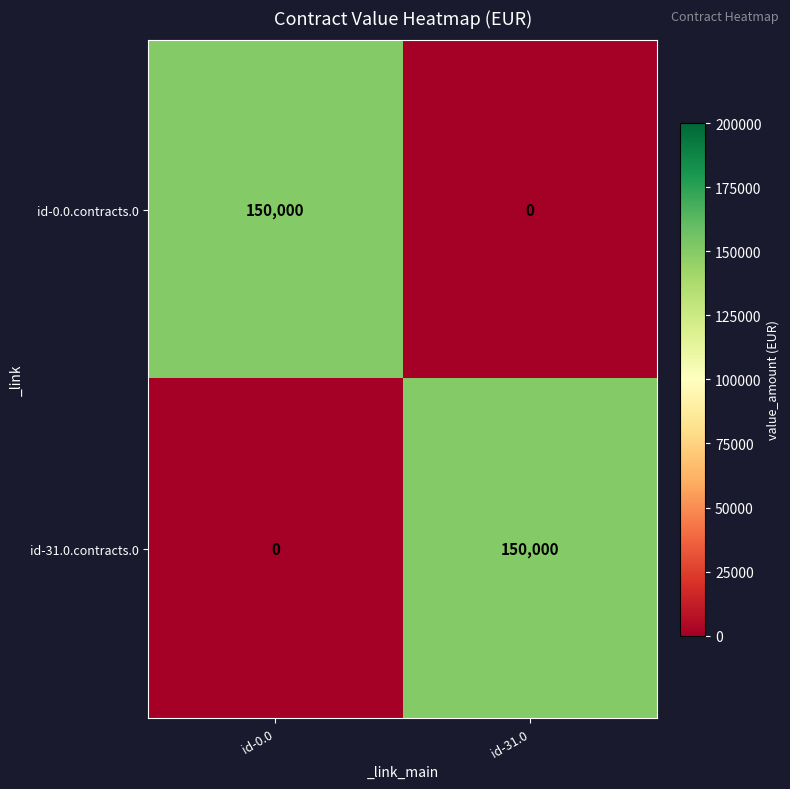

The id-31.0.contracts.0 series shows 150000 at id-31.0. True or false?

True